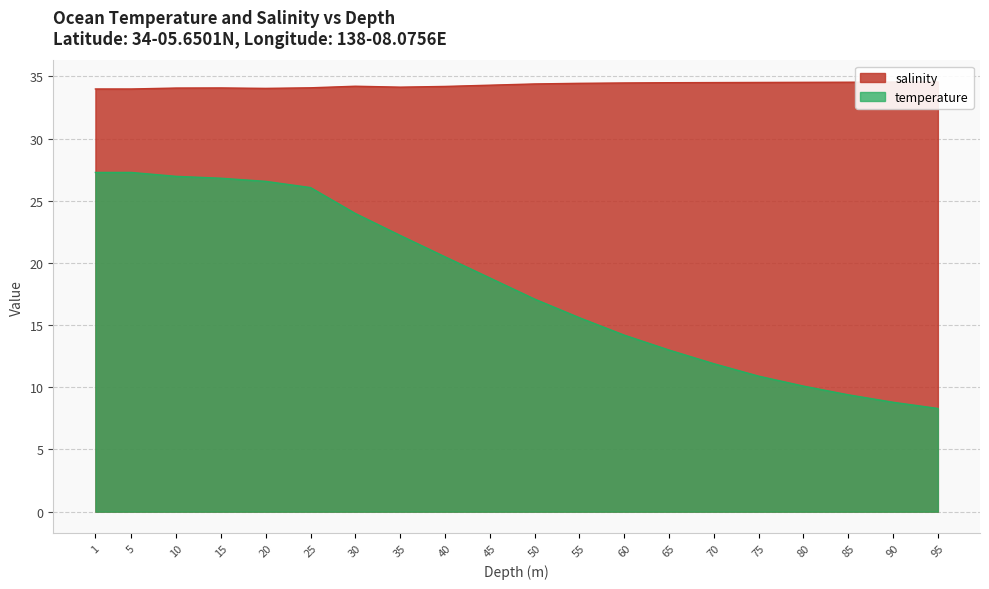

Which category has the lowest value in the temperature series?

95